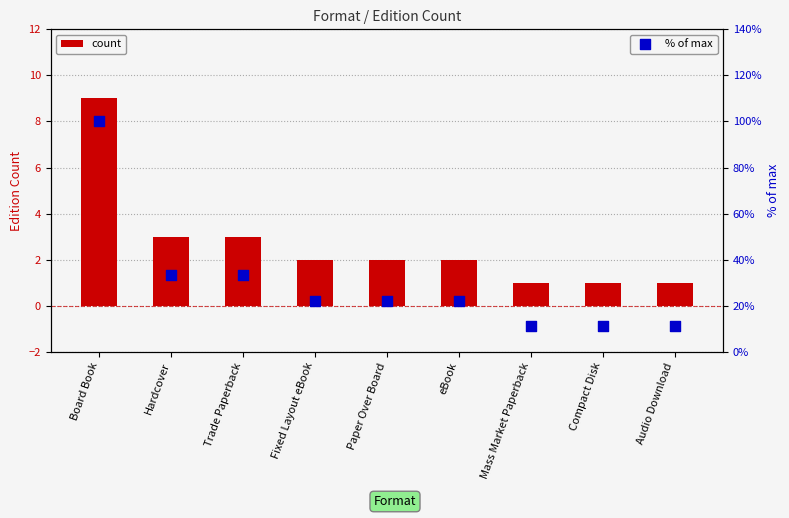

At how many categories does at least one series exceed 34?

1